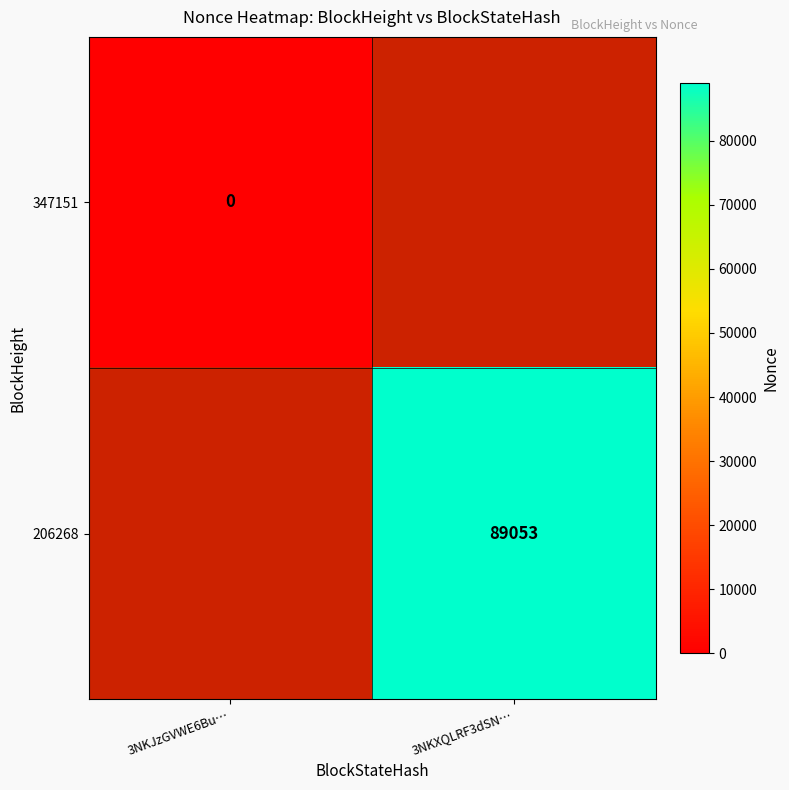

Is the value of 206268 at 3NKXQLRF3dSN… greater than the value of 347151 at 3NKJzGVWE6Bu…?

Yes